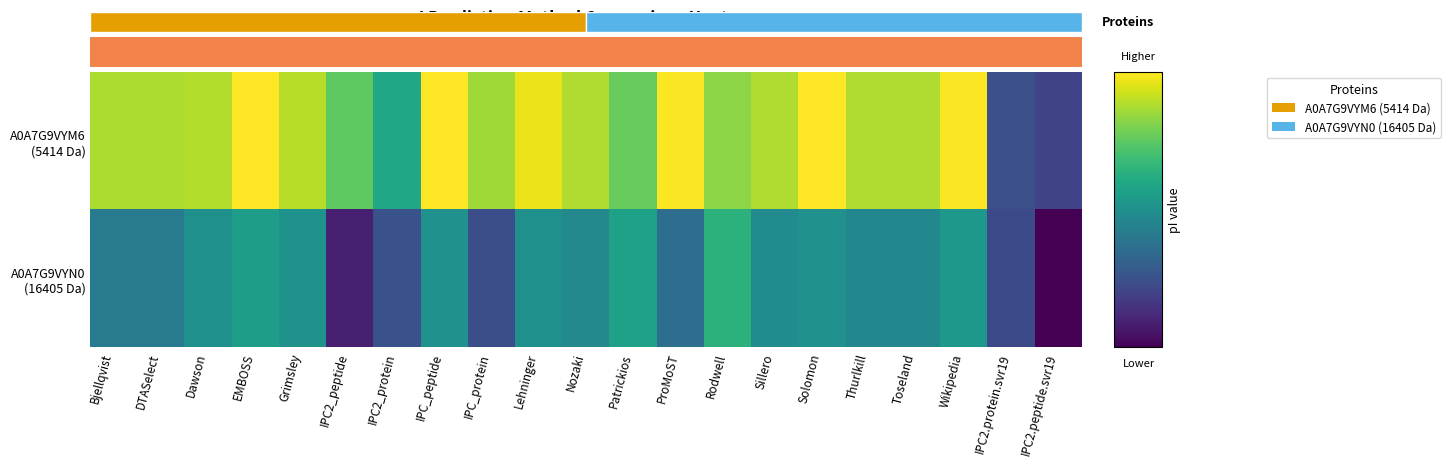

True or false: A0A7G9VYM6 (5414 Da) has a value of 11.8 at Thurlkill.

True